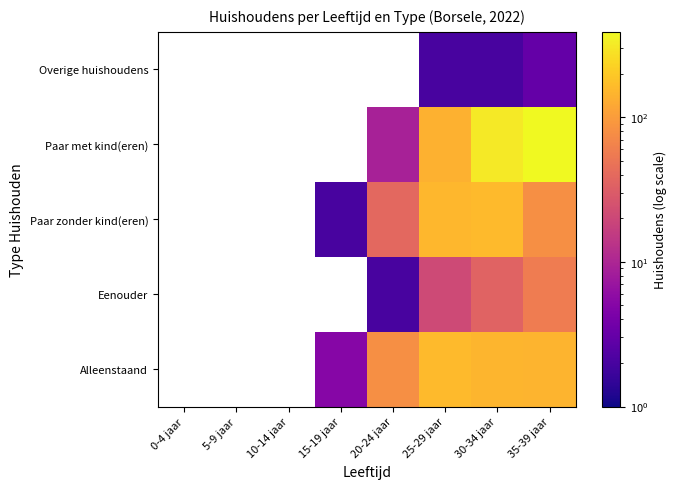

How many positive values does the Eenouder series have?

4